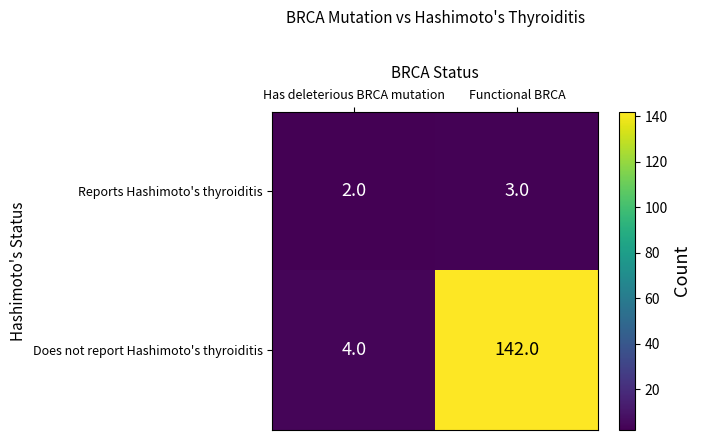

What is the sum of all Reports Hashimoto's thyroiditis values?

5